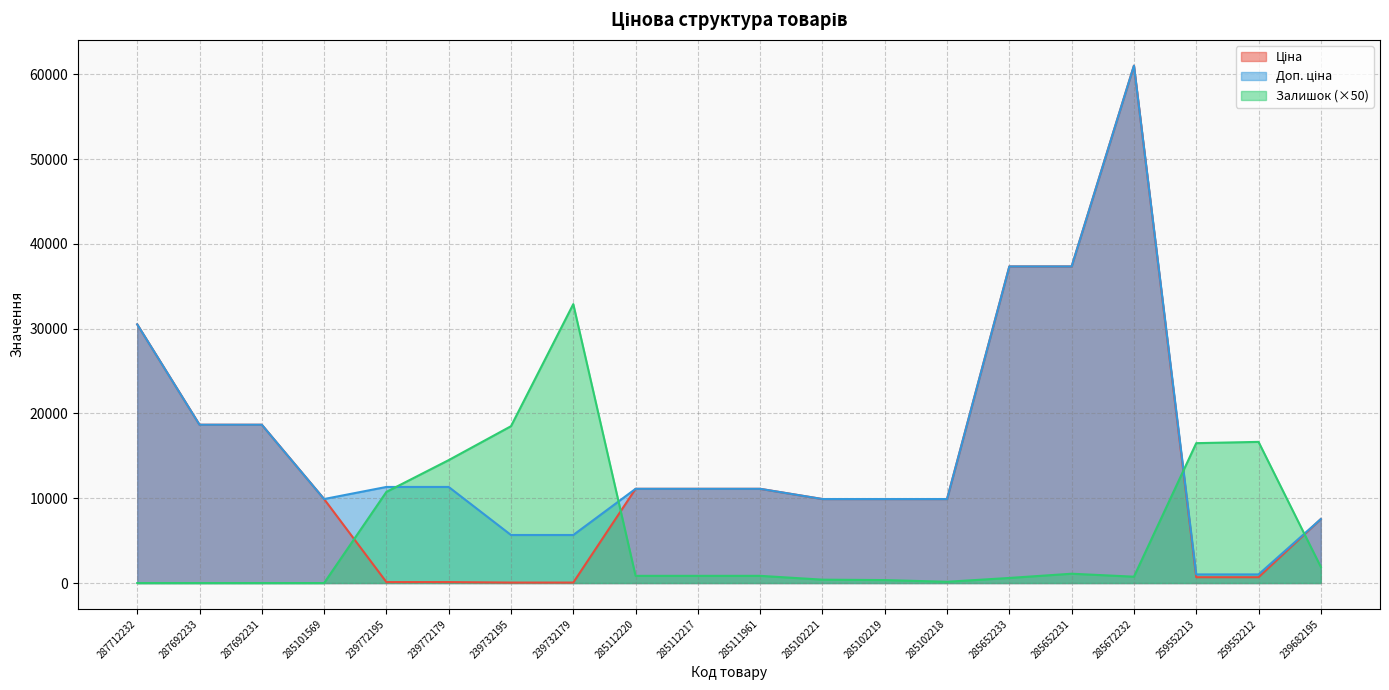

What is the label of the 12th point from the left?

285102221